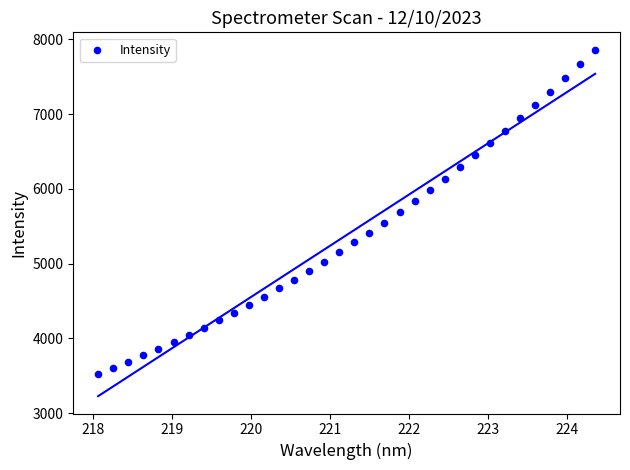

What is the range of X values (max minus min)?

6.3